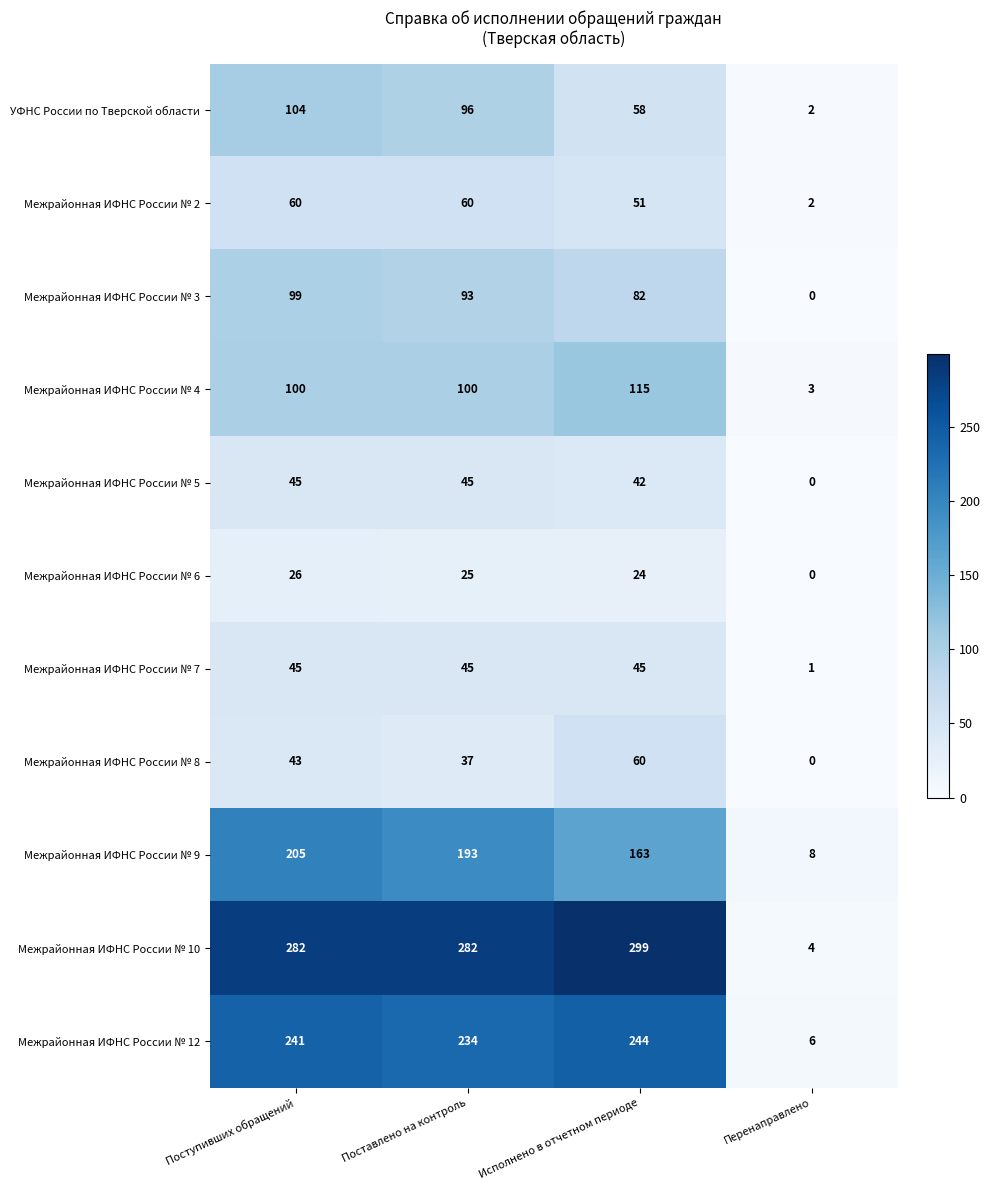

What is the average value of the УФНС России по Тверской области series?

65